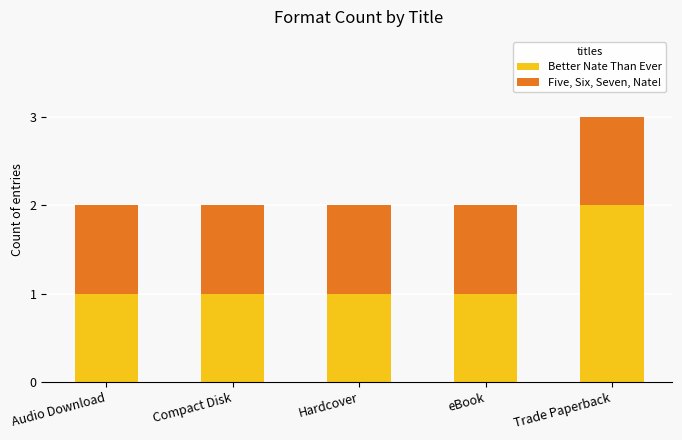

What is the average value of the Better Nate Than Ever series?

1